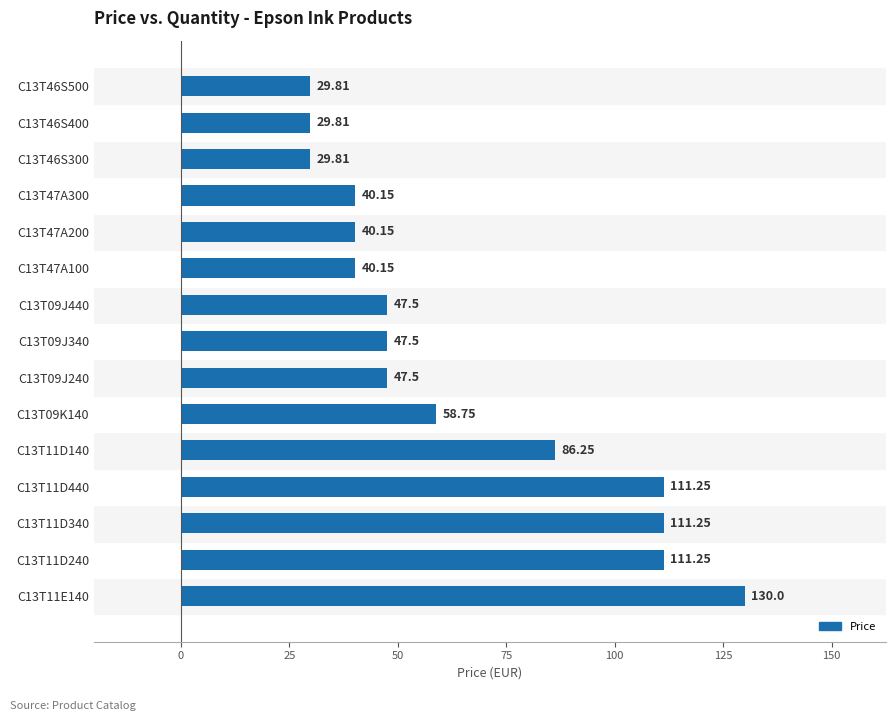

What is the difference between the values at C13T47A100 and C13T11D240?

71.1